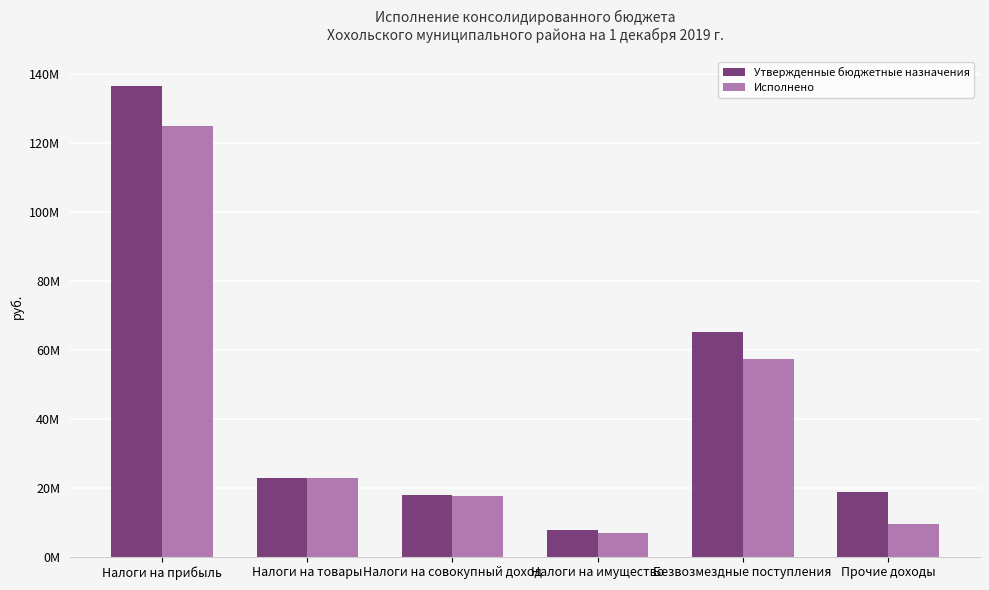

Are the bars grouped side by side (vs. stacked)?

Yes